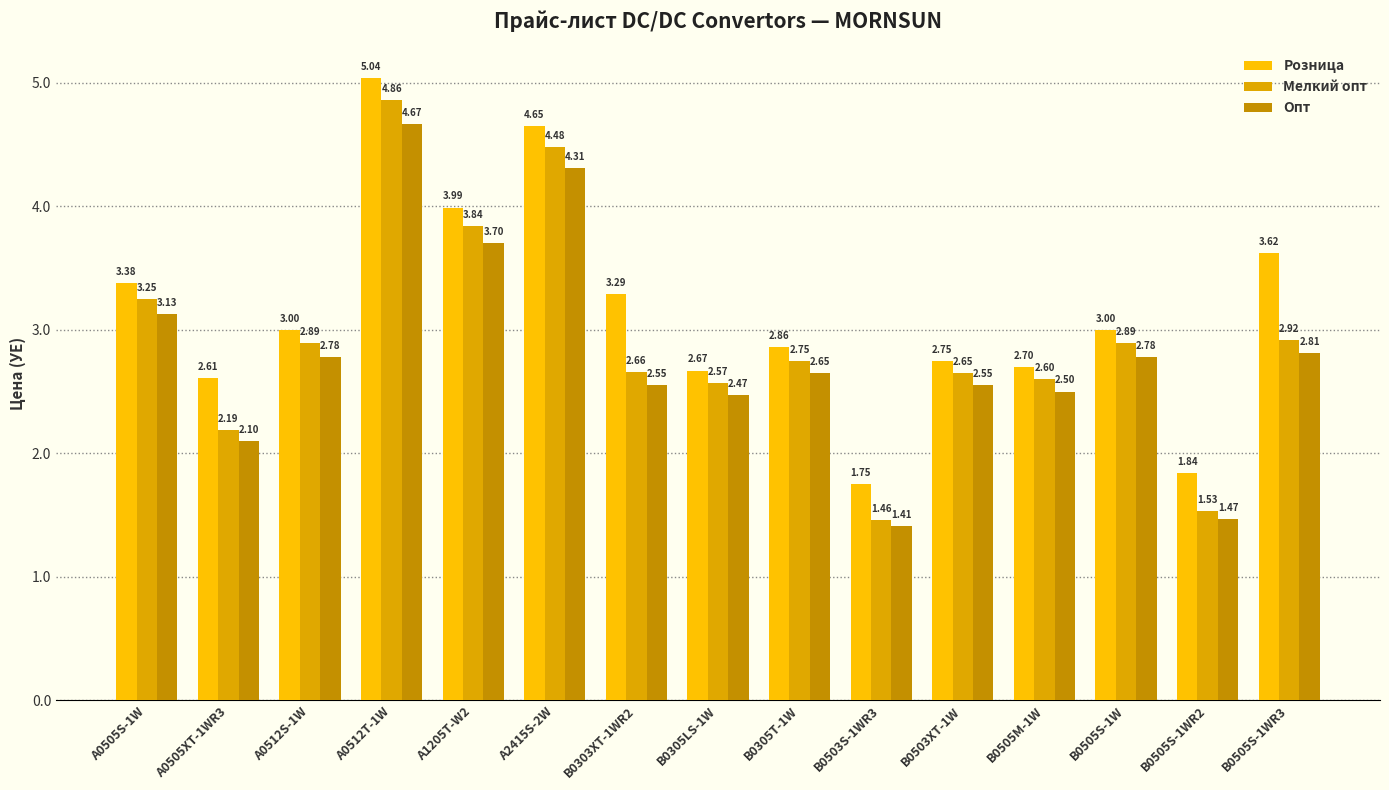

Reading left to right, extract all data points from this chart.

Розница: 3.4	2.6	3.0	5.0	4.0	4.7	3.3	2.7	2.9	1.8	2.8	2.7	3.0	1.8	3.6
Мелкий опт: 3.2	2.2	2.9	4.9	3.8	4.5	2.7	2.6	2.8	1.5	2.6	2.6	2.9	1.5	2.9
Опт: 3.1	2.1	2.8	4.7	3.7	4.3	2.5	2.5	2.6	1.4	2.5	2.5	2.8	1.5	2.8